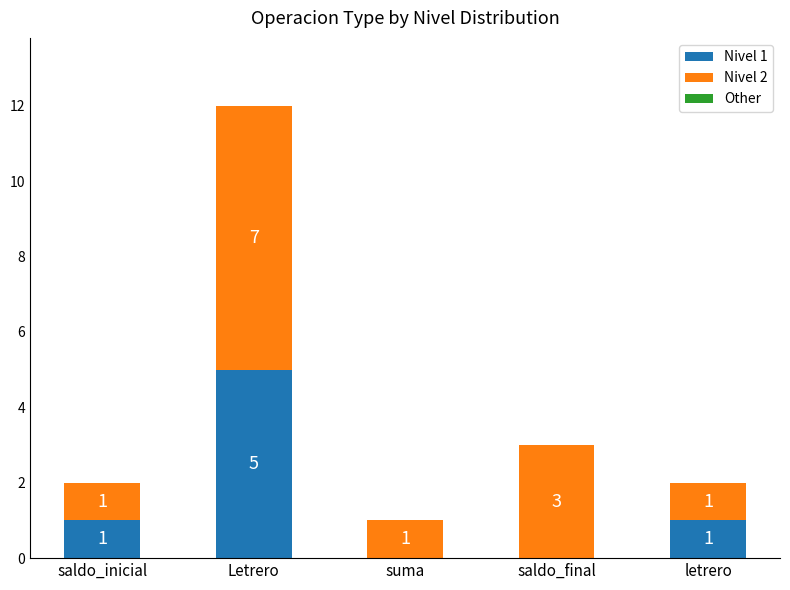

How many categories are shown in the chart?

5